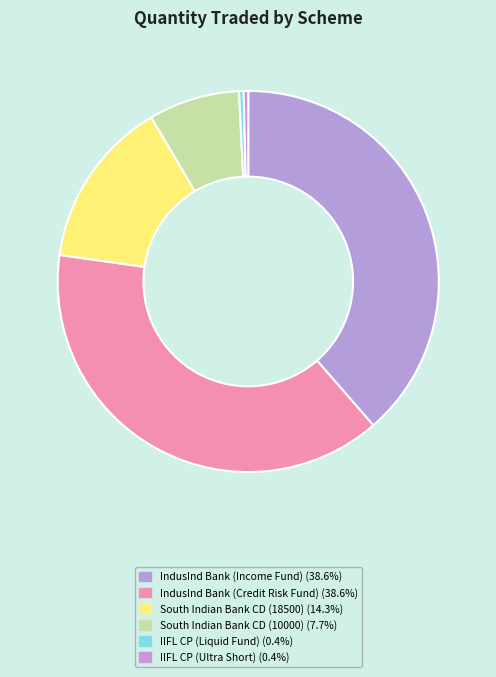

What is the change in value from IndusInd Bank (Credit Risk Fund) to IIFL CP (Ultra Short)?

-49500